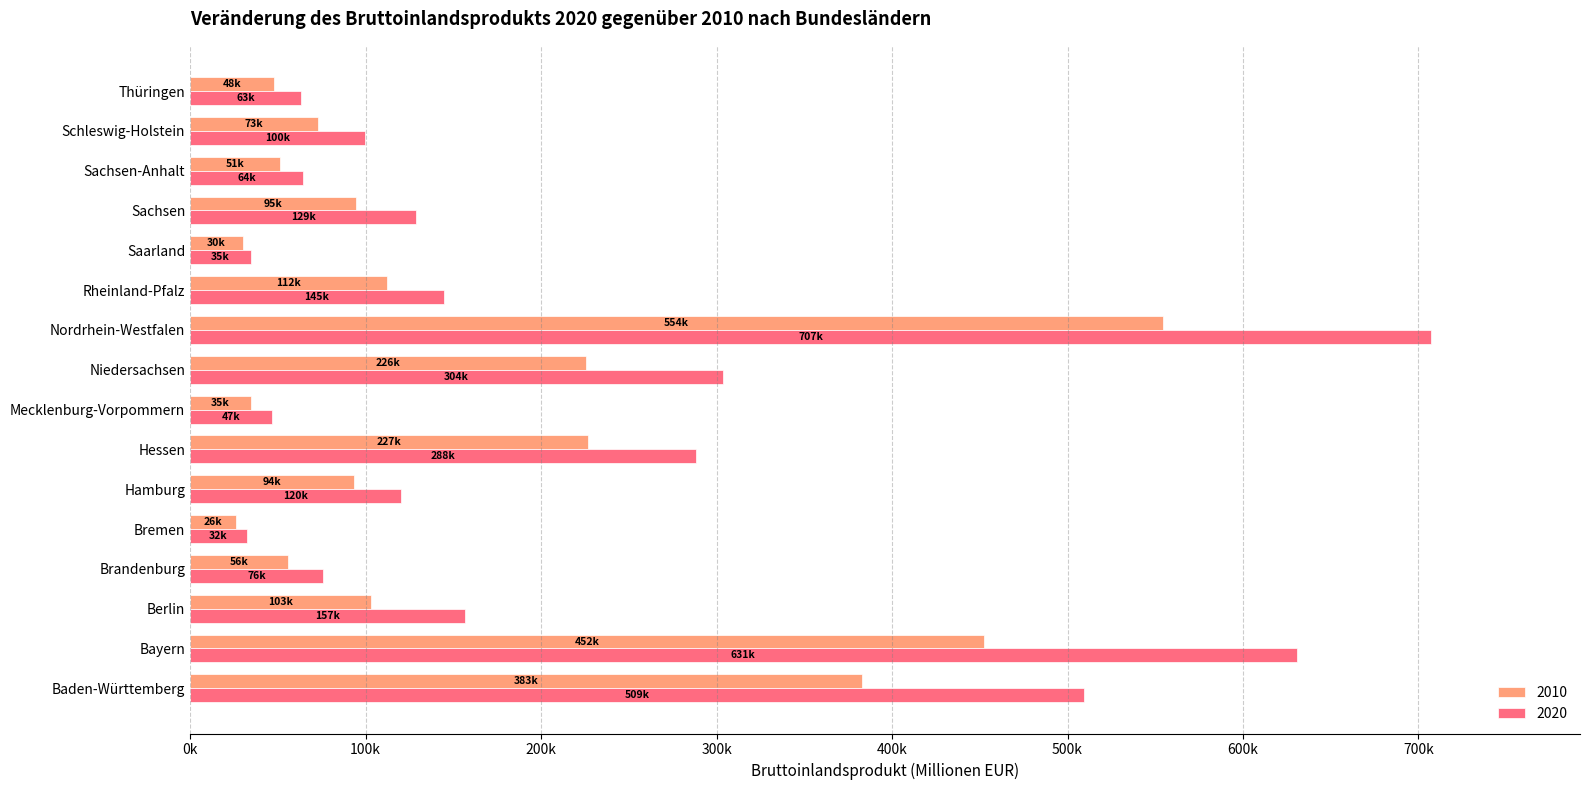

What are all the series names shown in the legend?

2010, 2020